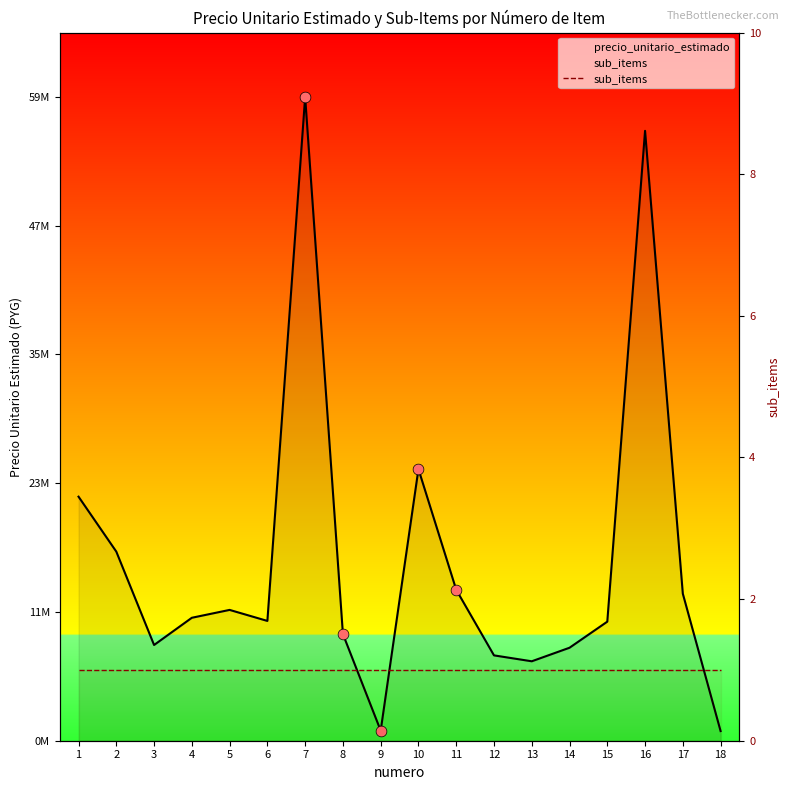

Which has a higher value, 6 or 7?

7